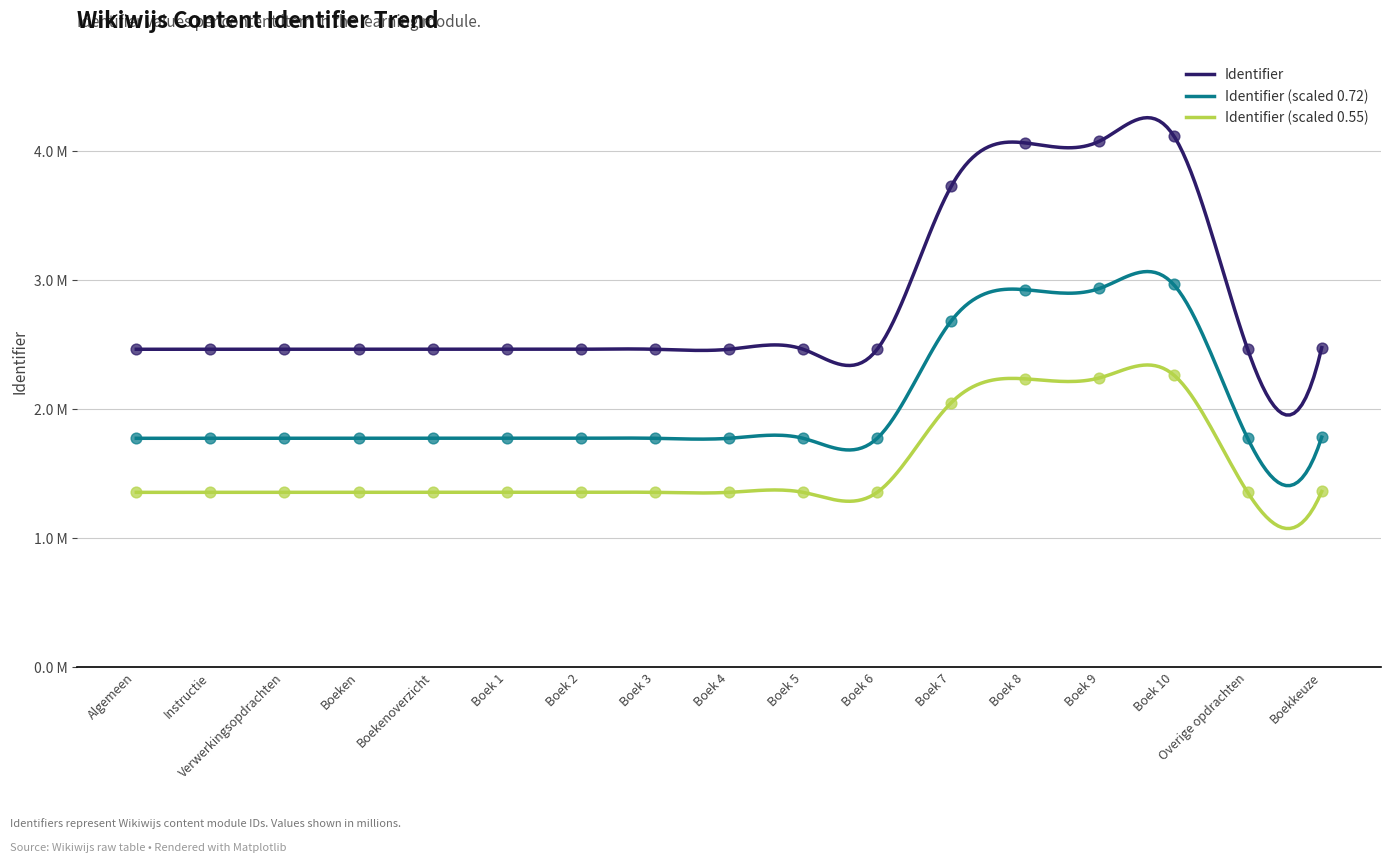

What is the change in value from Boek 7 to Boek 8?

+0.3